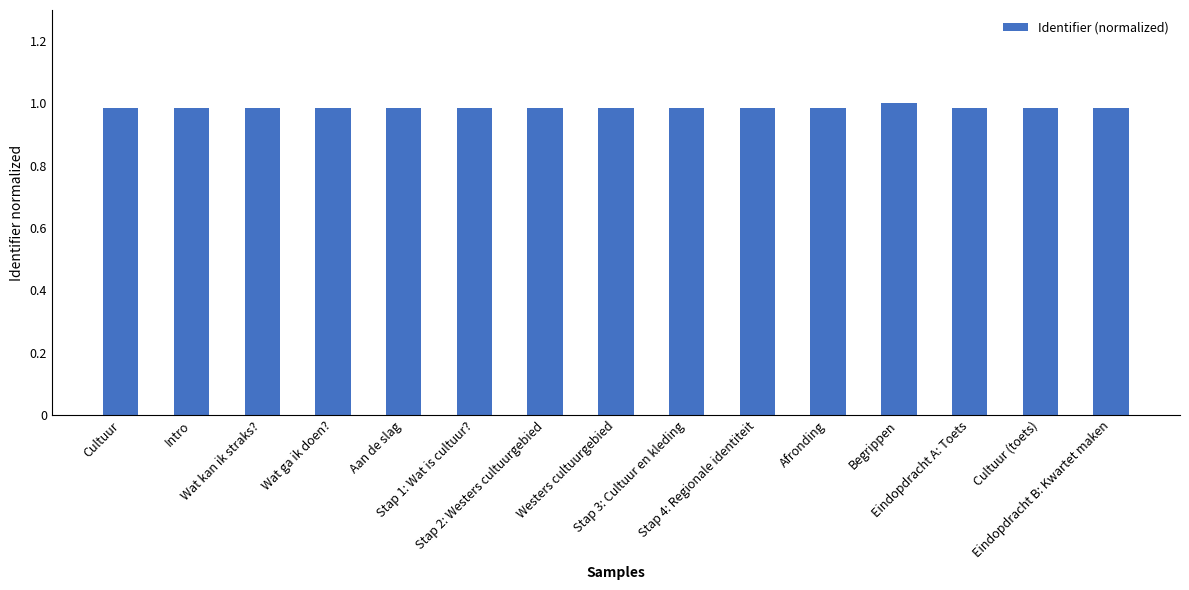

How many categories are shown in the chart?

15